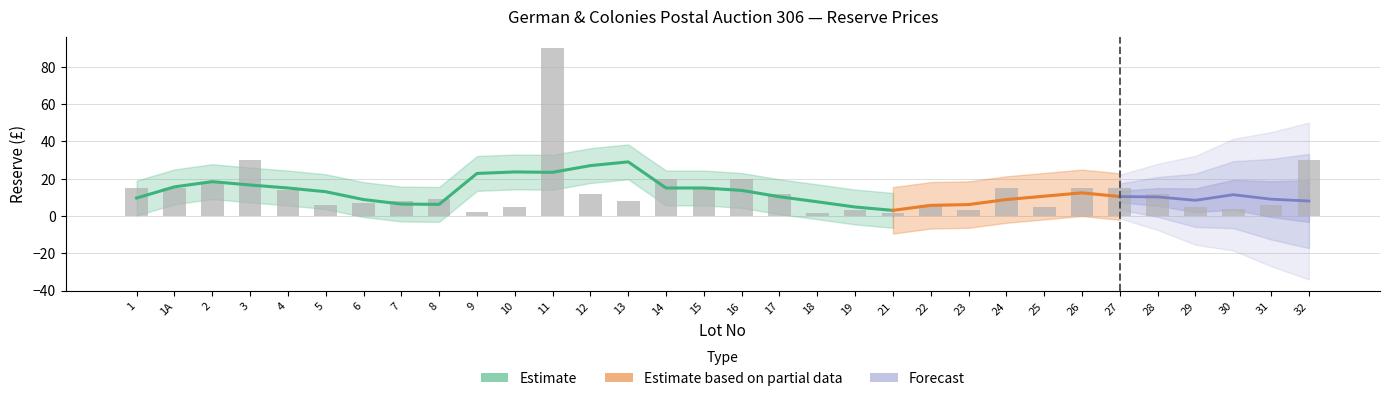

At which label is the value closest to 45?

3